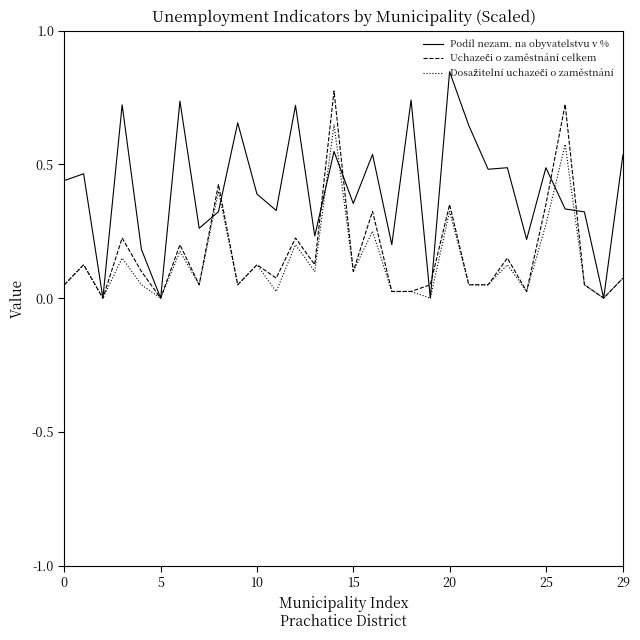

How many lines are shown in the chart?

3